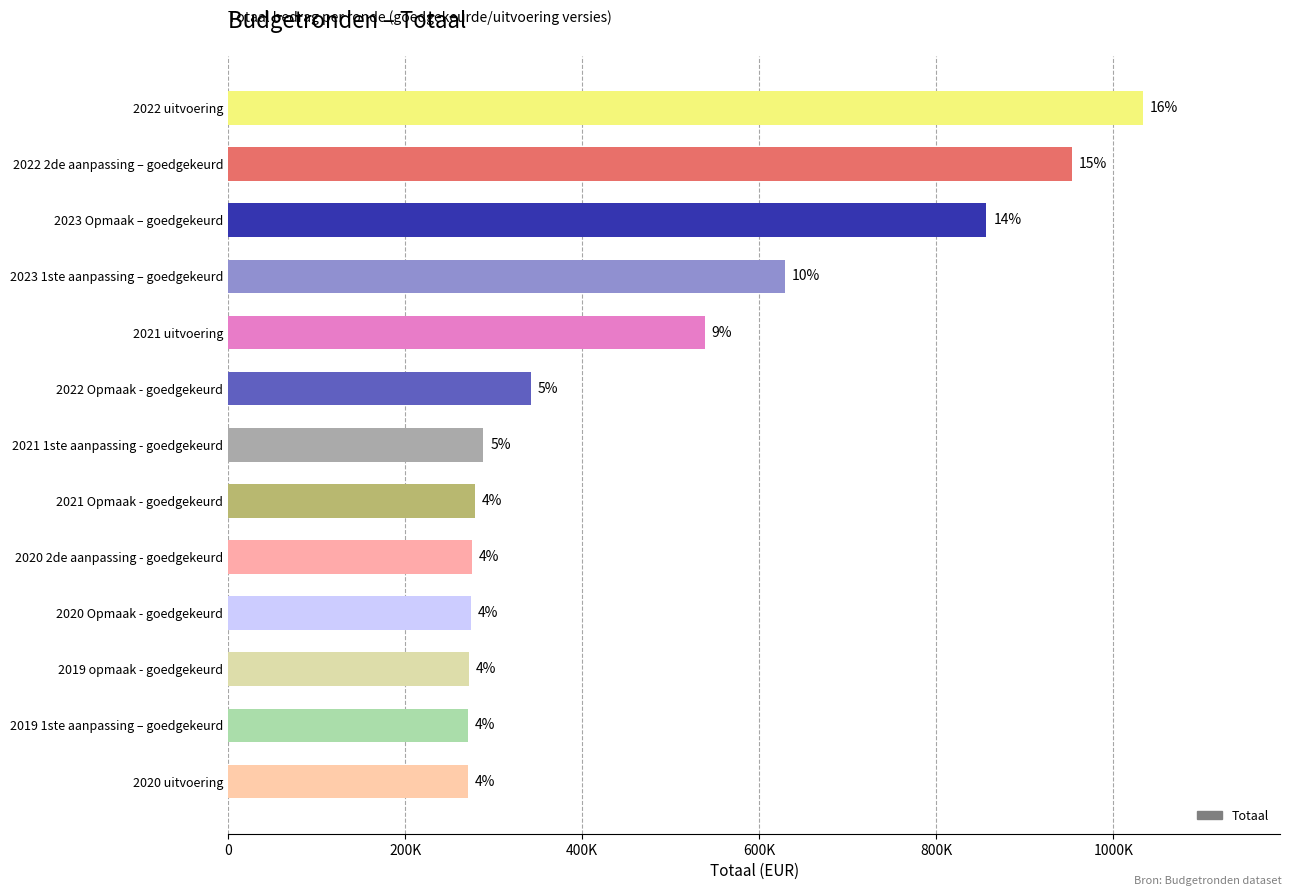

What is the change in value from 2021 1ste aanpassing - goedgekeurd to 2021 Opmaak - goedgekeurd?

-9209